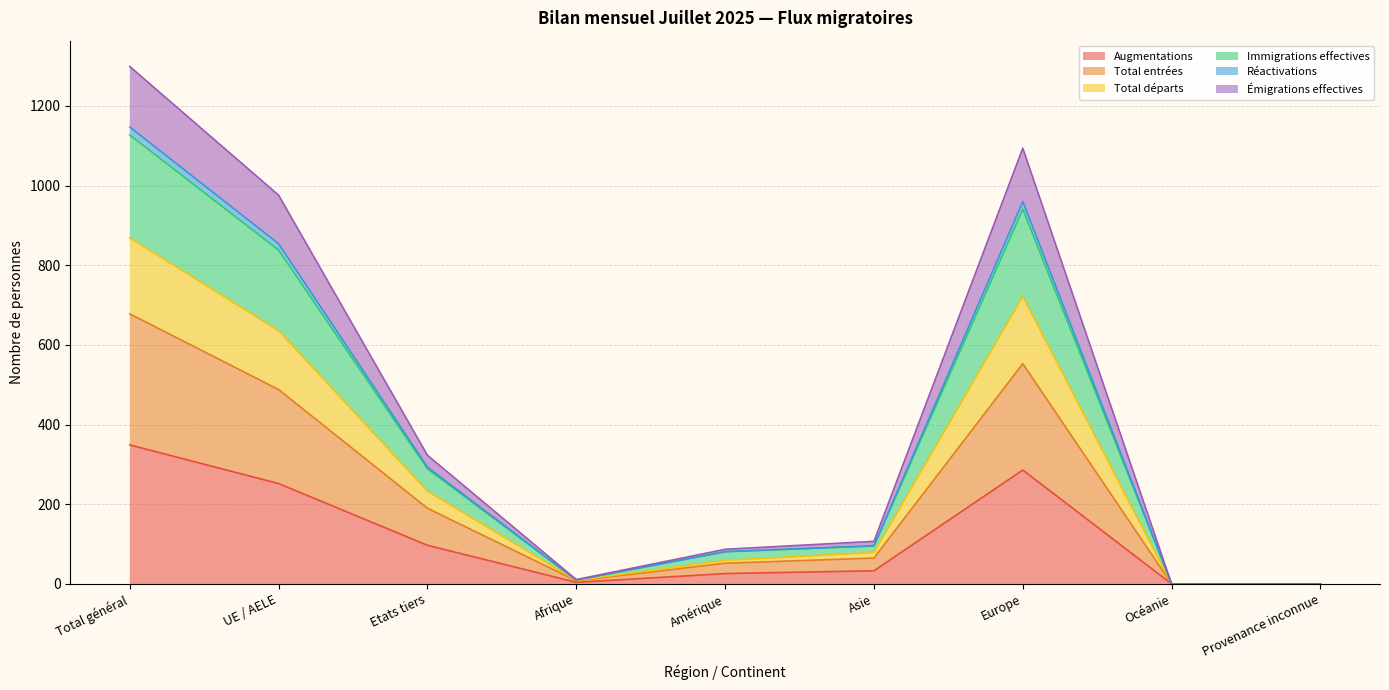

Does the chart display data point markers on the line(s)?

No